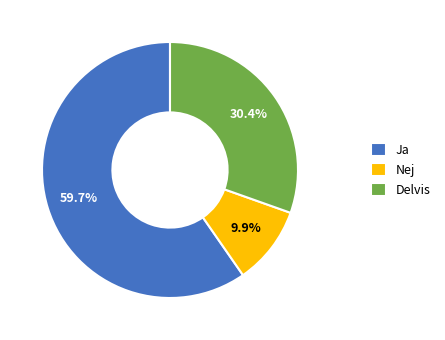

Count the number of slices in the pie.

3